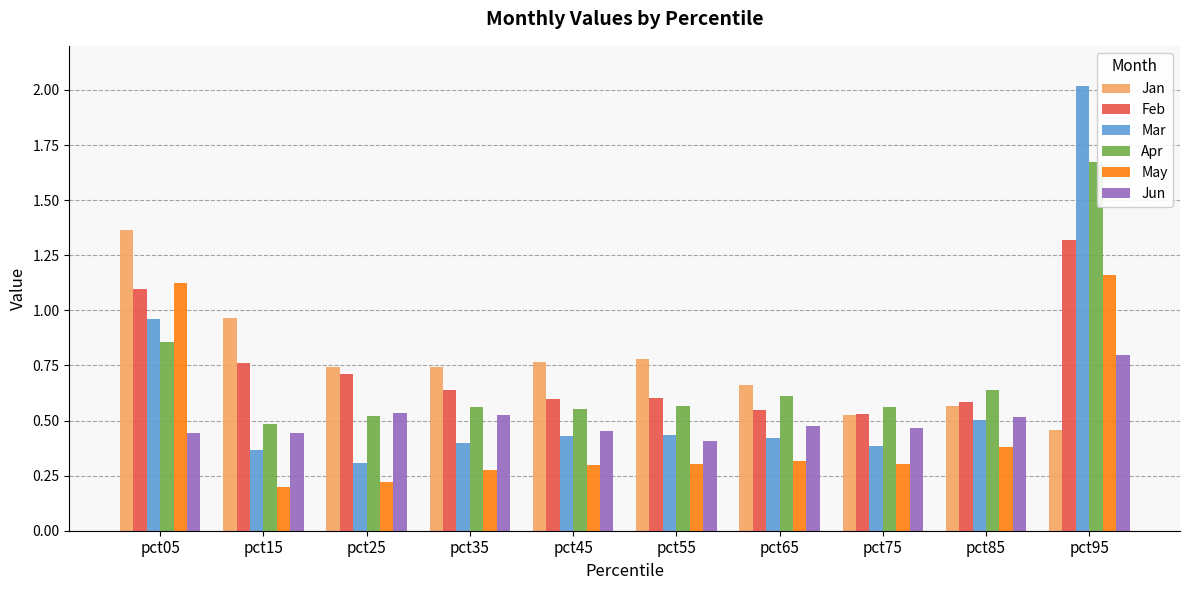

What is the minimum value shown in the chart?

0.2